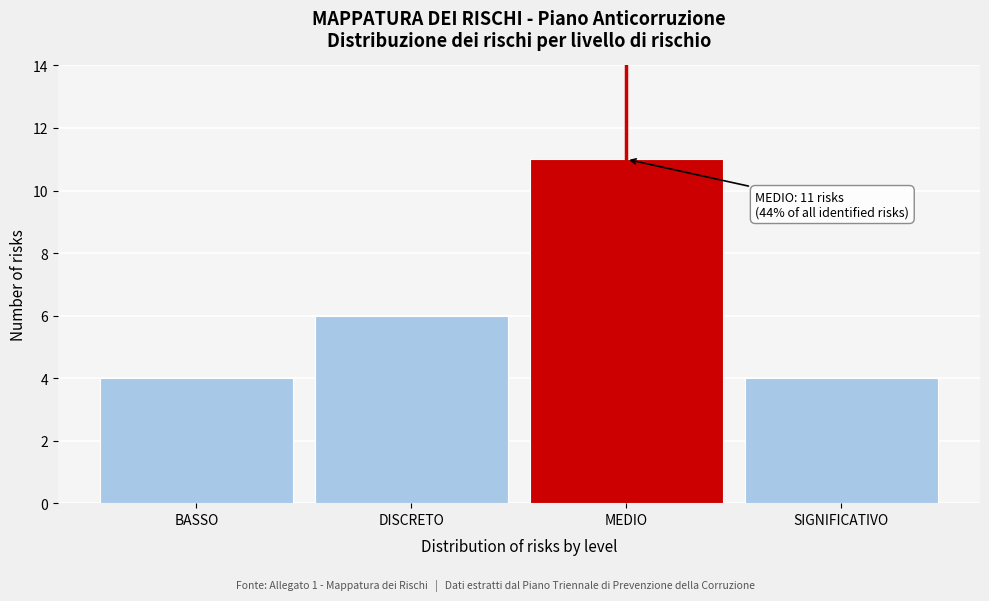

Reading left to right, extract all data points from this chart.

BASSO=4	DISCRETO=6	MEDIO=11	SIGNIFICATIVO=4